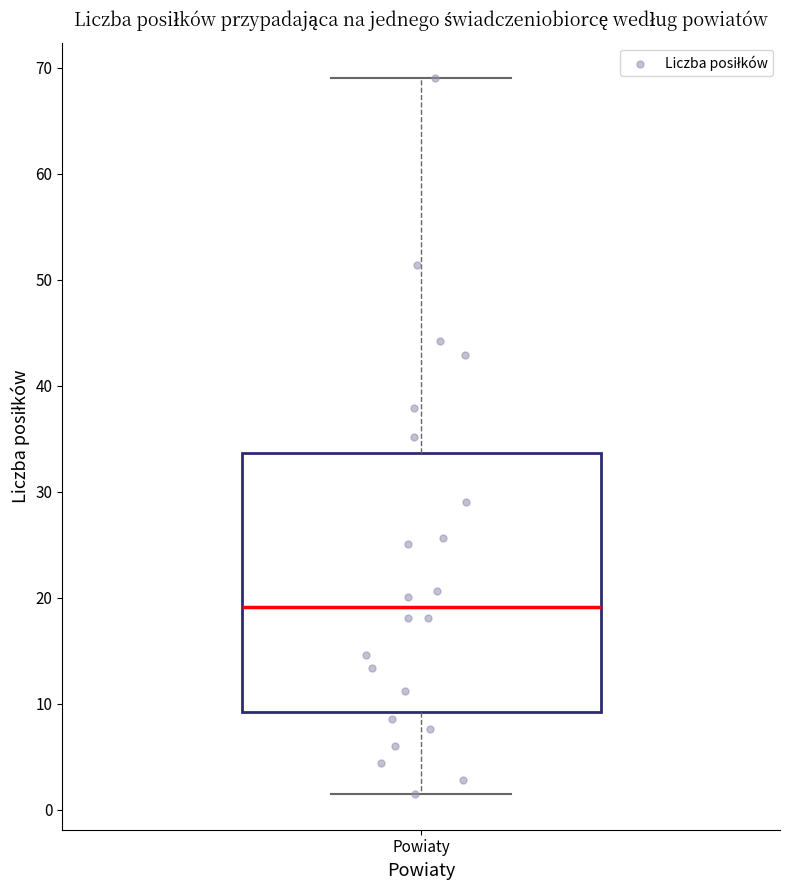

Transcribe this box plot: give where the median line is, the range the box spans, and where the two whiskers end, as read against the y-axis. The values are not printed on the chart, so give them approximately, as read against the axis.

median 19, box 9 to 34, whiskers 2 to 69